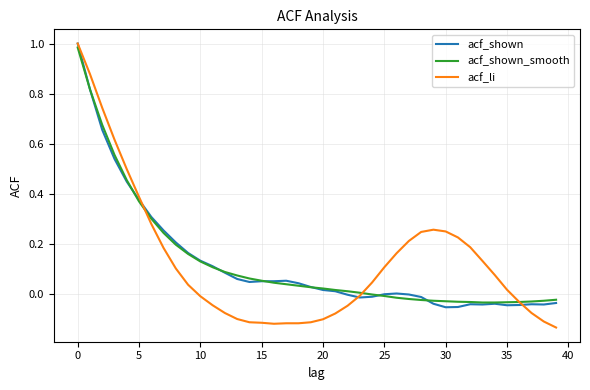

Which series has the widest spread of values?

acf_li